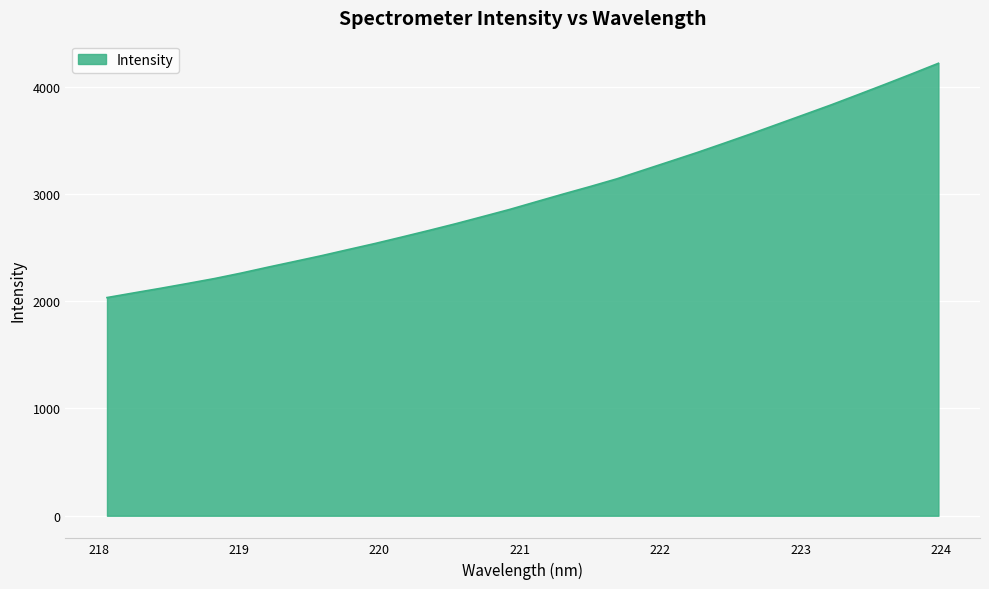

What is the maximum value shown in the chart?

4217.0